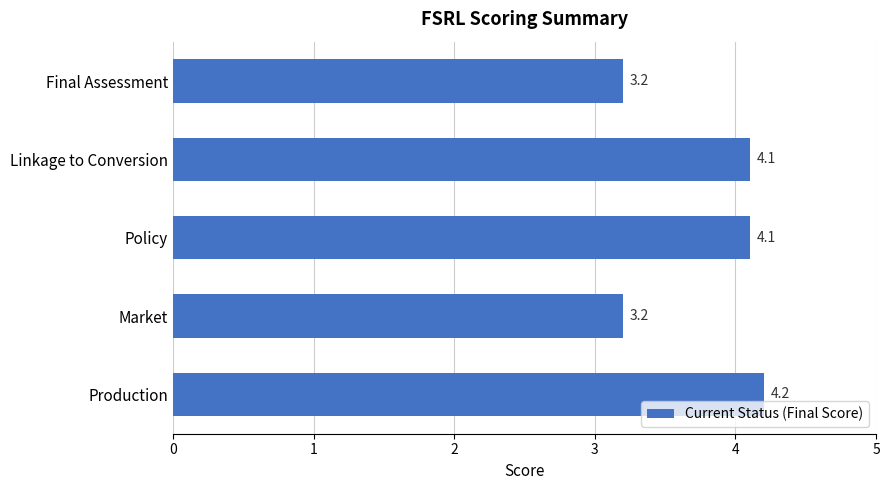

The value at Linkage to Conversion is 4.1. True or false?

True